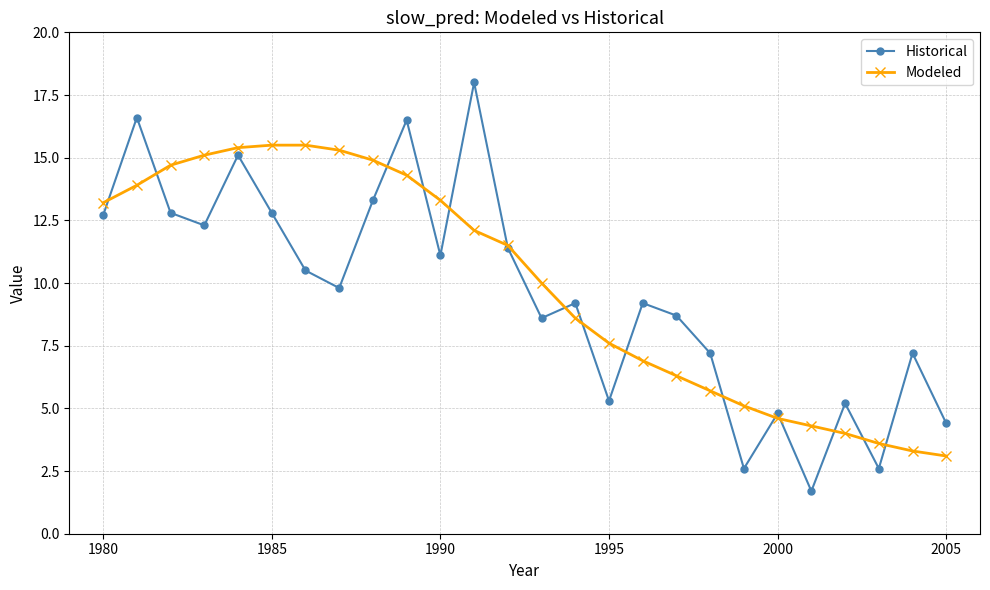

What is the maximum value for Modeled?

15.5